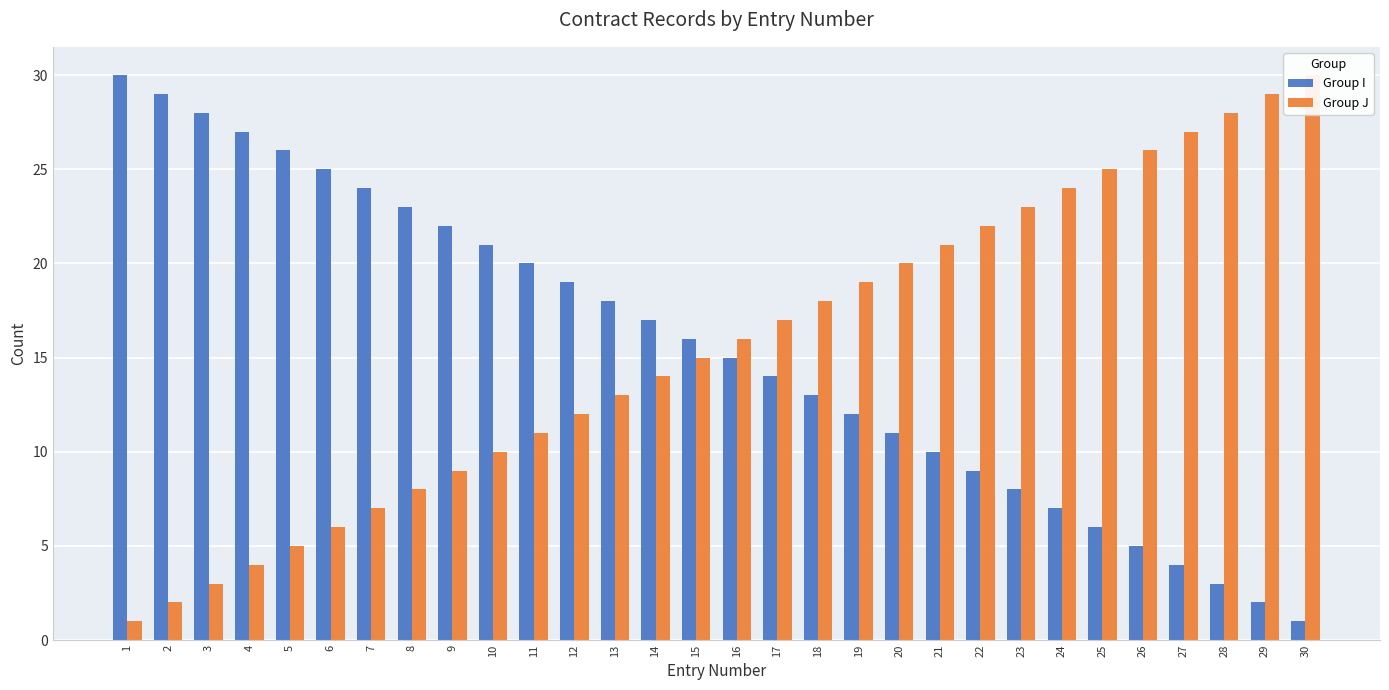

Reading right to left, transcribe all the data shown in this chart.

Group I: 1	2	3	4	5	6	7	8	9	10	11	12	13	14	15	16	17	18	19	20	21	22	23	24	25	26	27	28	29	30
Group J: 30	29	28	27	26	25	24	23	22	21	20	19	18	17	16	15	14	13	12	11	10	9	8	7	6	5	4	3	2	1